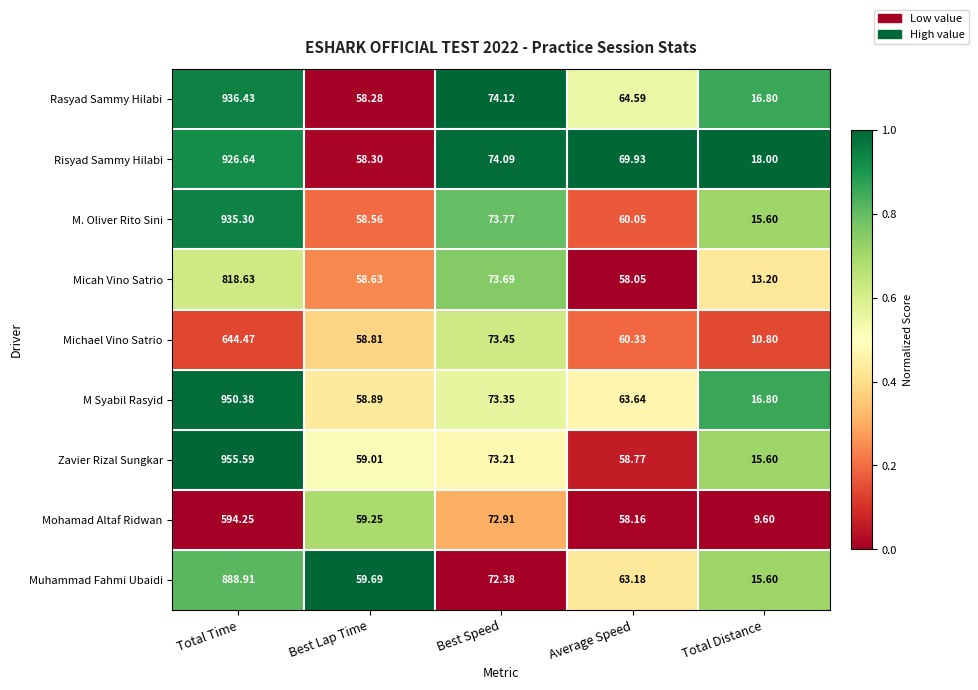

Which series has the widest spread of values?

Zavier Rizal Sungkar